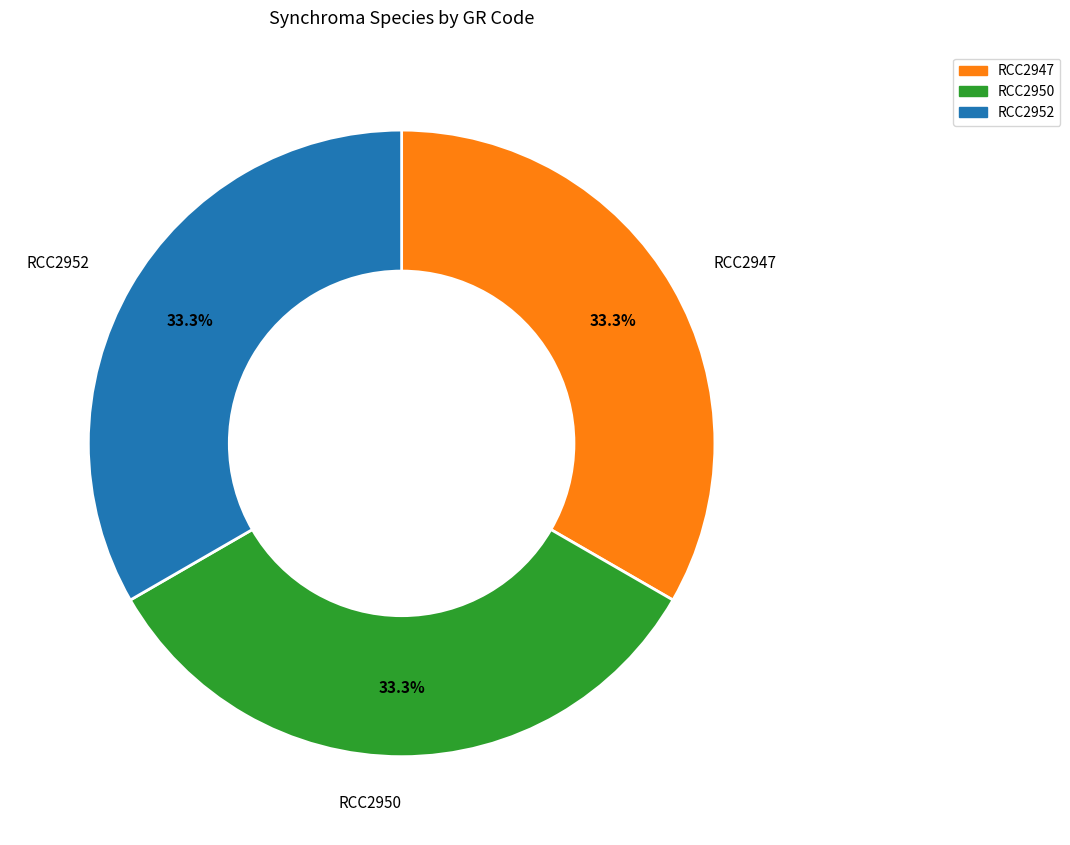

Combined, what portion of the pie is RCC2952 and RCC2950?

66.7%